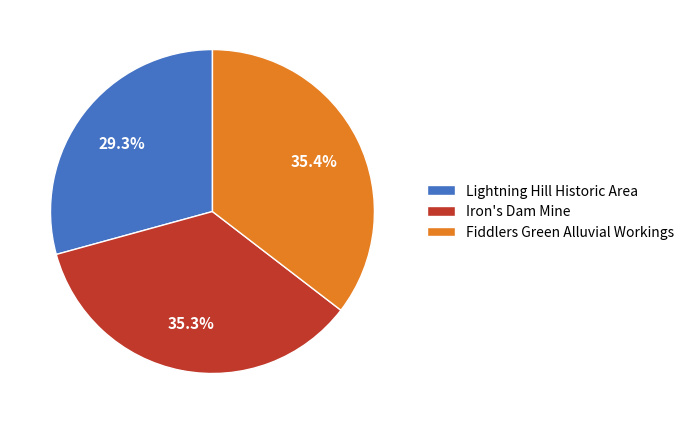

Which has a higher value, Lightning Hill Historic Area or Fiddlers Green Alluvial Workings?

Fiddlers Green Alluvial Workings